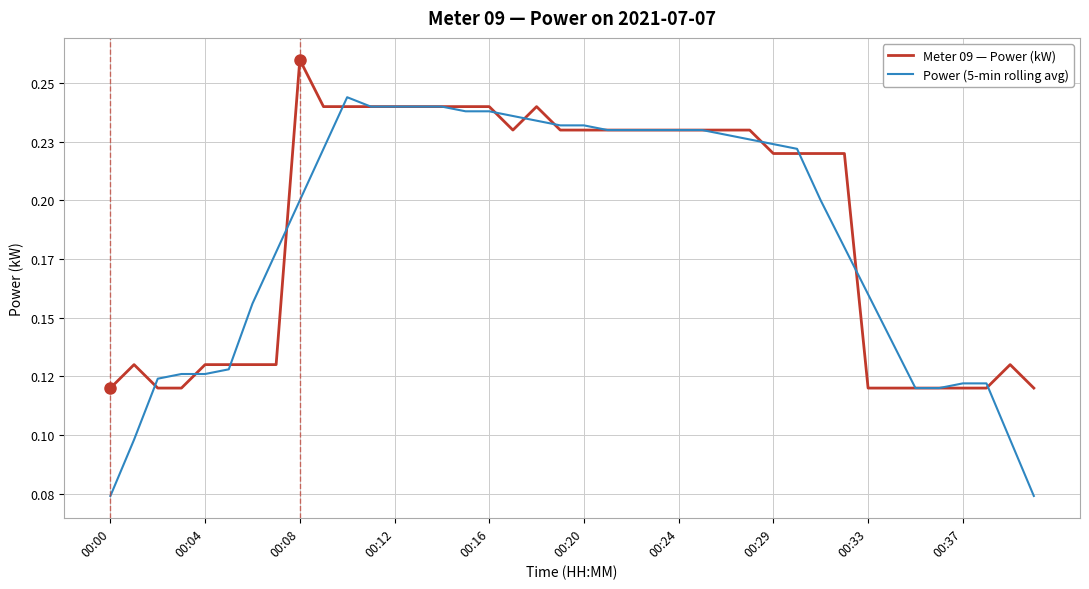

What are all the series names shown in the legend?

Meter 09 — Power (kW), Power (5-min rolling avg)